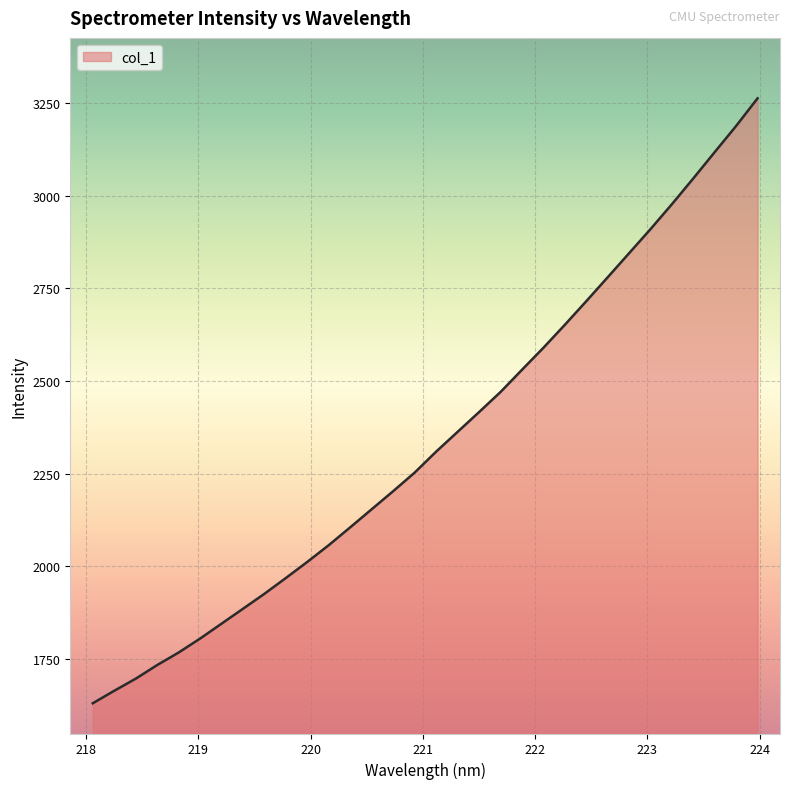

What is the minimum value shown in the chart?

1630.0